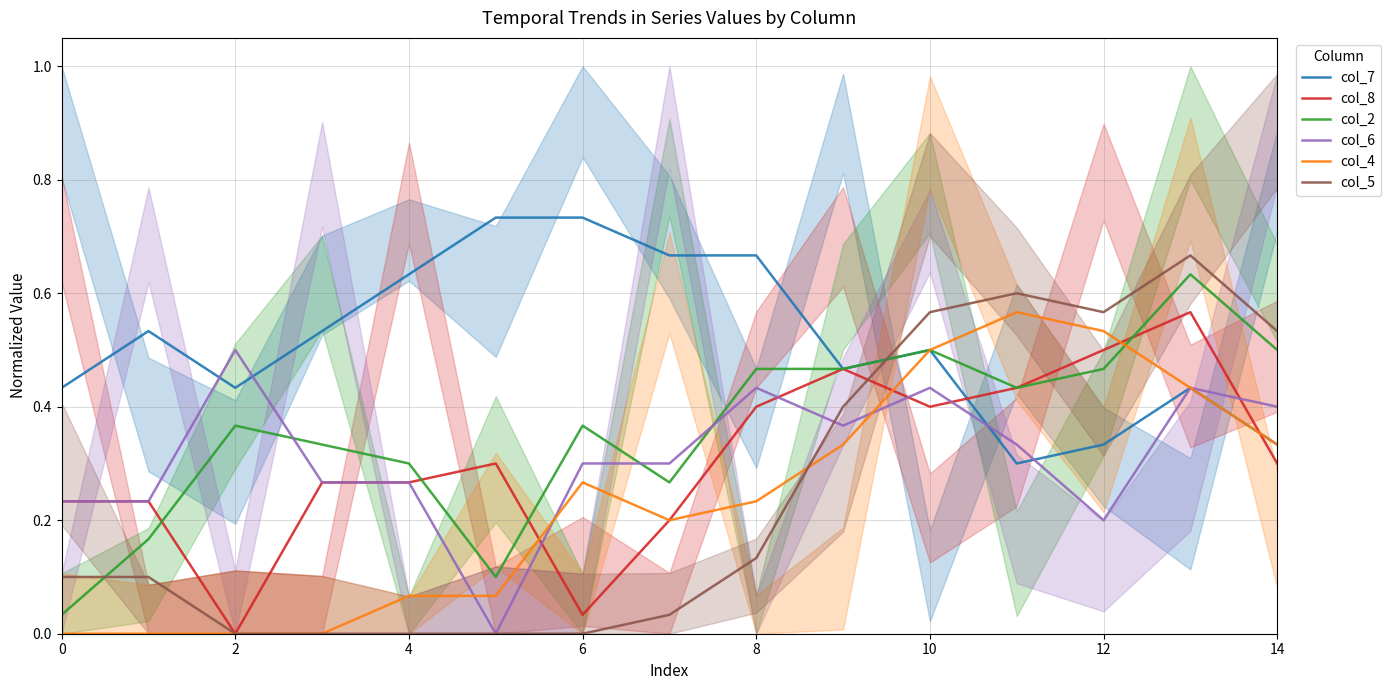

True or false: col_7 has more than 2 interior local peaks.

True